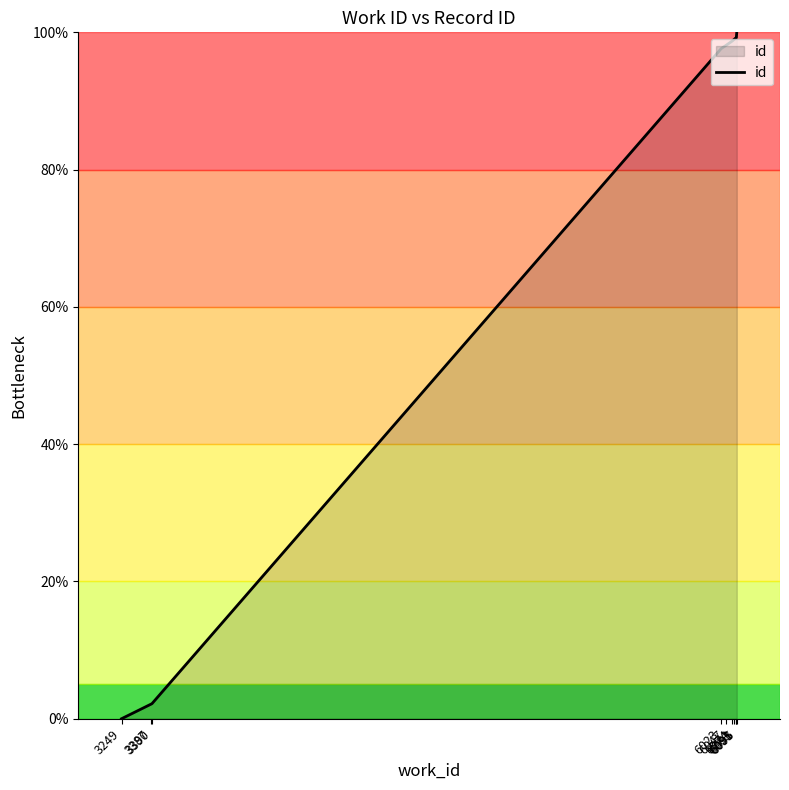

What is the maximum value shown in the chart?

100.0